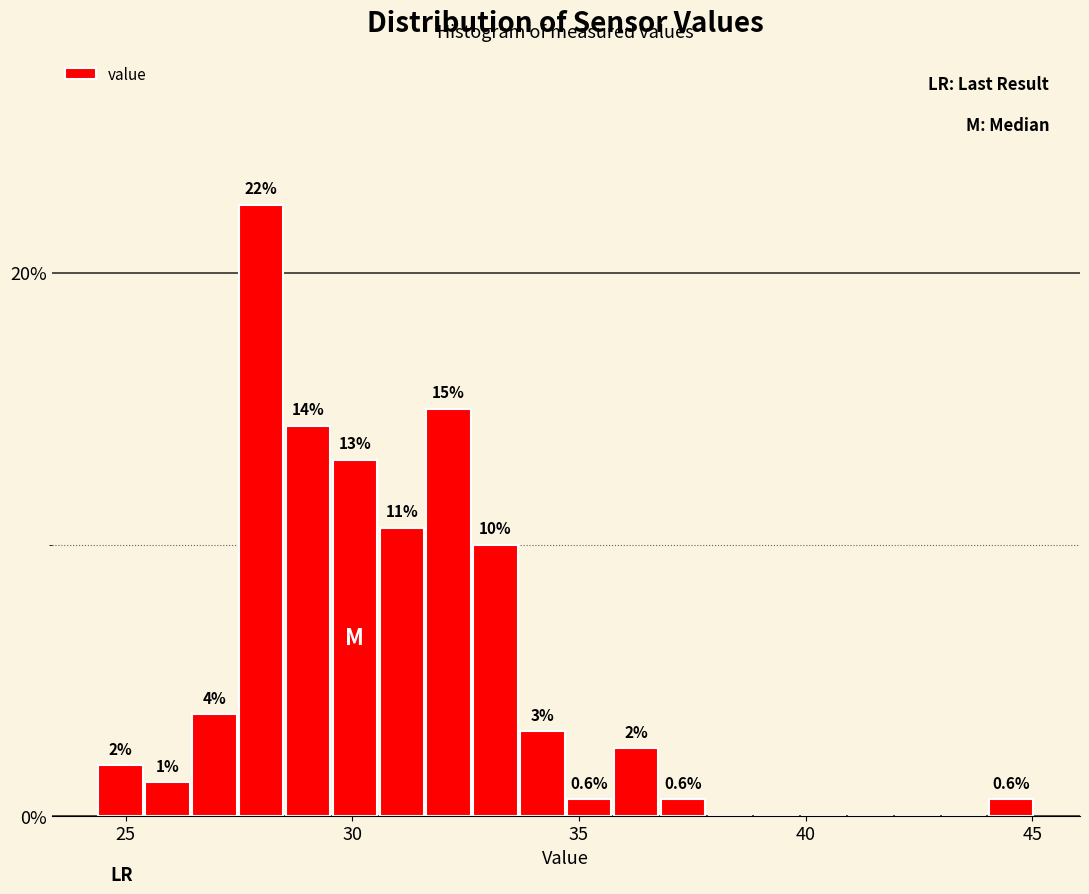

Read against the x-axis, roughly where is the centre of the tallest bar?

28.0